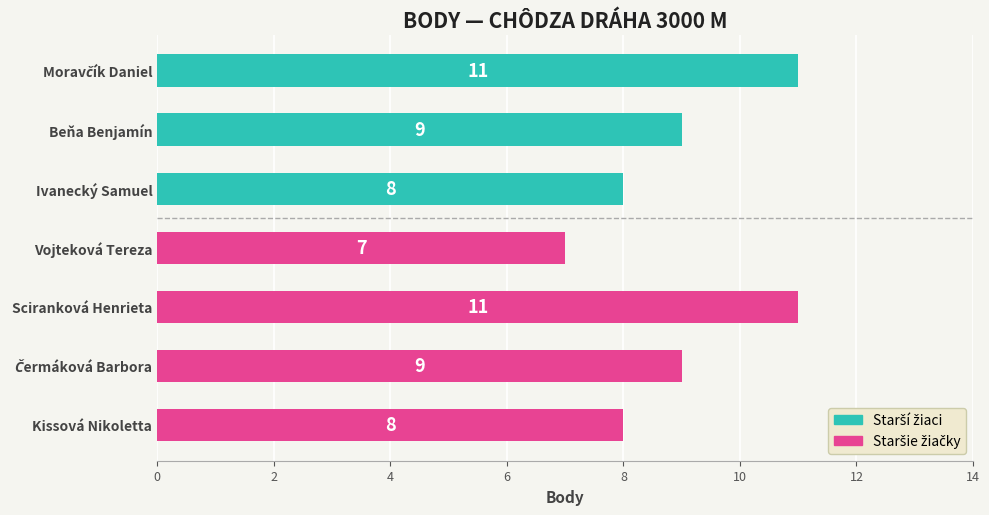

What is the sum of all values?

63